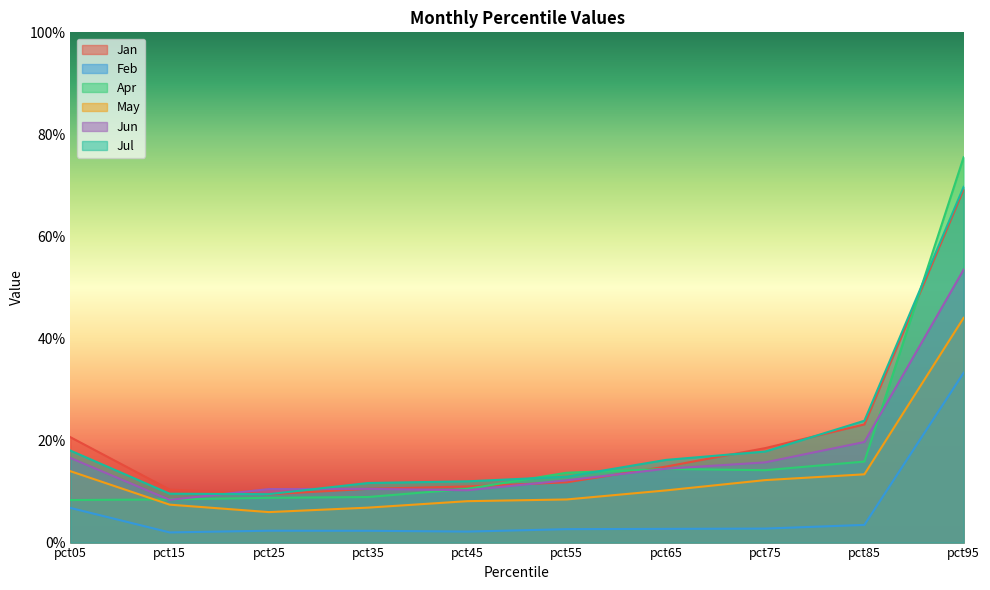

Reading left to right, list all the values displayed in this chart.

Jan: 0.2	0.1	0.1	0.1	0.1	0.1	0.1	0.2	0.2	0.7
Feb: 0.1	0.0	0.0	0.0	0.0	0.0	0.0	0.0	0.0	0.3
Apr: 0.1	0.1	0.1	0.1	0.1	0.1	0.1	0.1	0.2	0.8
May: 0.1	0.1	0.1	0.1	0.1	0.1	0.1	0.1	0.1	0.4
Jun: 0.2	0.1	0.1	0.1	0.1	0.1	0.1	0.2	0.2	0.5
Jul: 0.2	0.1	0.1	0.1	0.1	0.1	0.2	0.2	0.2	0.7